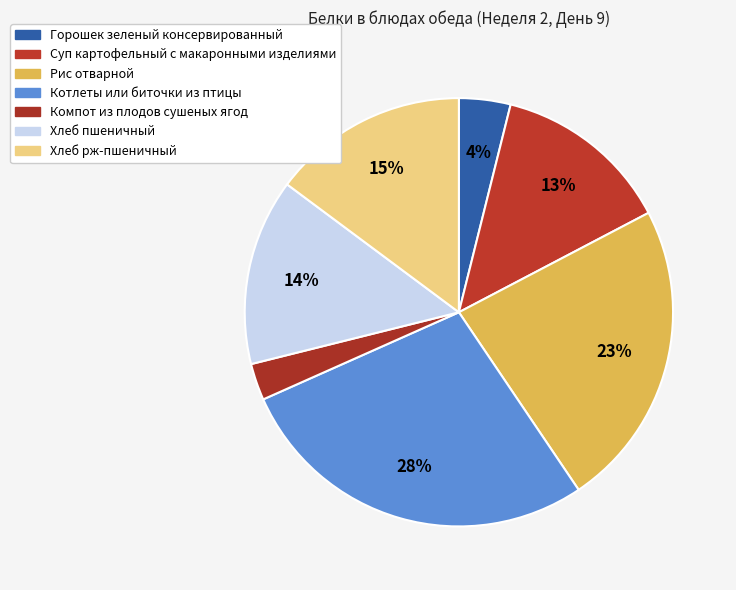

Rank the categories by value from lowest to highest.

Компот из плодов сушеных ягод, Горошек зеленый консервированный, Суп картофельный с макаронными изделиями, Хлеб пшеничный, Хлеб рж-пшеничный, Рис отварной, Котлеты или биточки из птицы